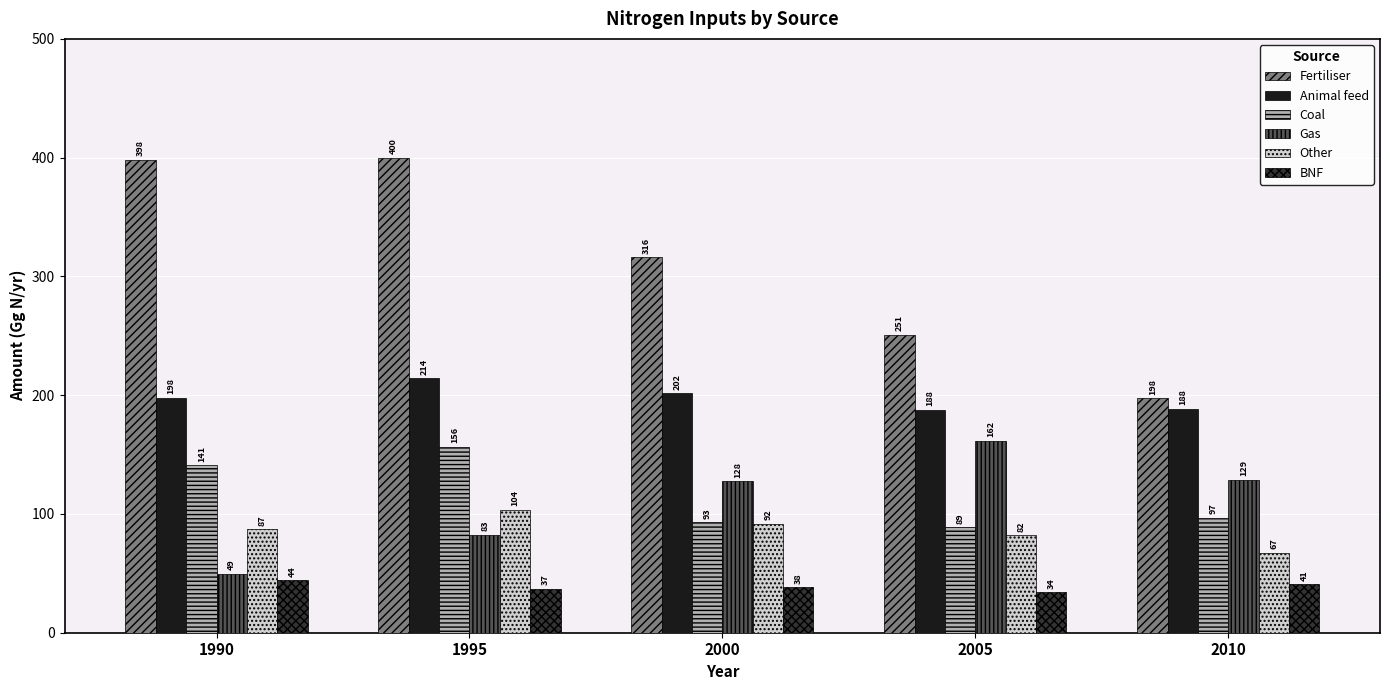

What are all the series names shown in the legend?

Fertiliser, Animal feed, Coal, Gas, Other, BNF